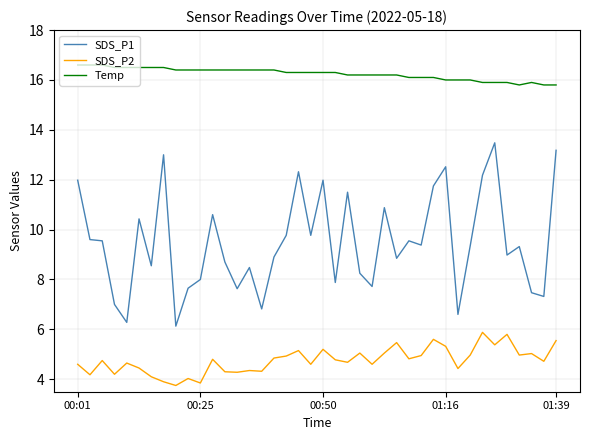

Which series has the widest spread of values?

SDS_P1